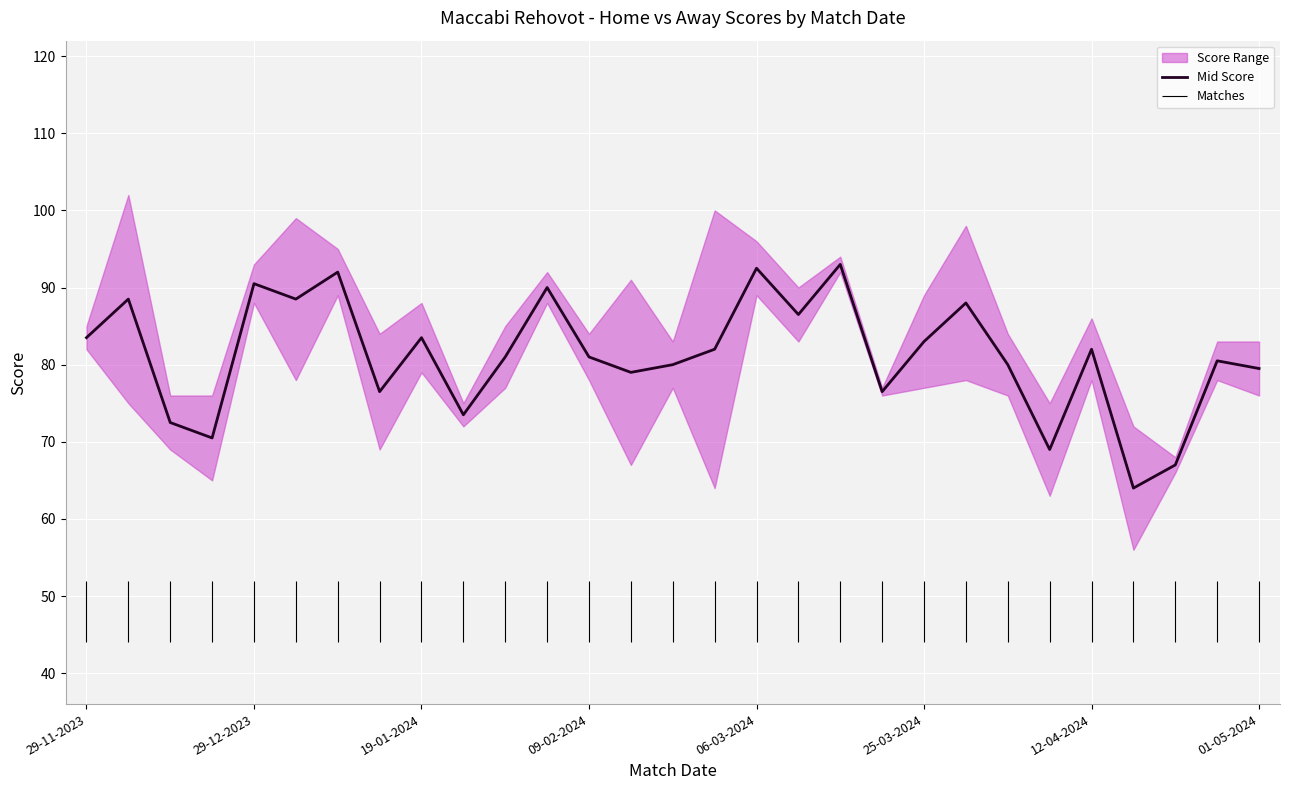

How many lines are shown in the chart?

1